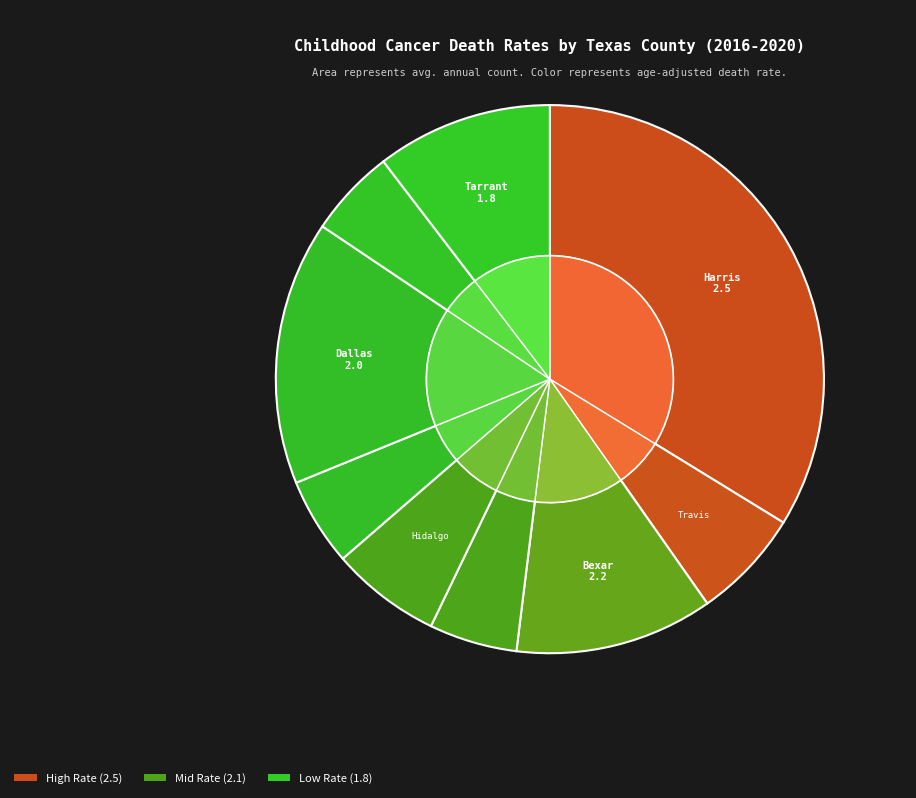

What percentage do Collin County and El Paso County together represent?

10.4%